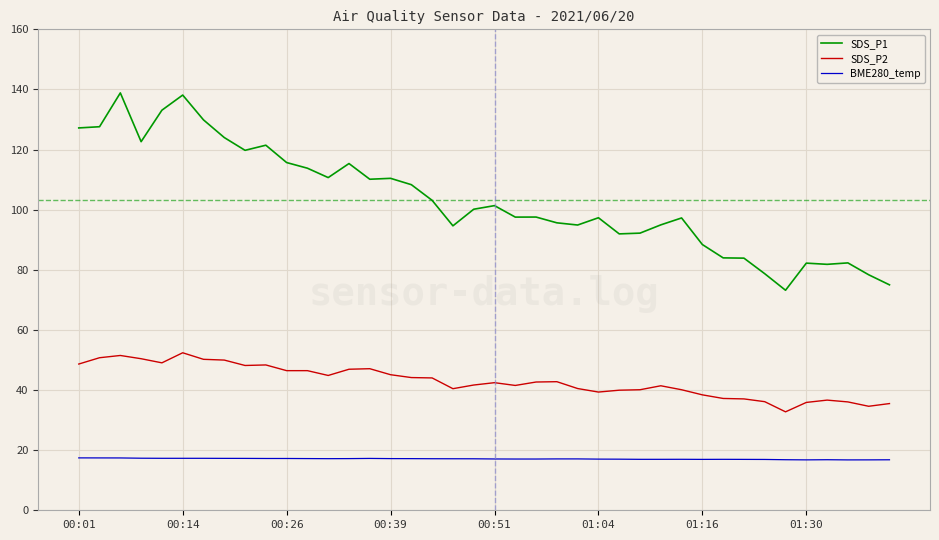

True or false: SDS_P1 and BME280_temp cross at least once.

False